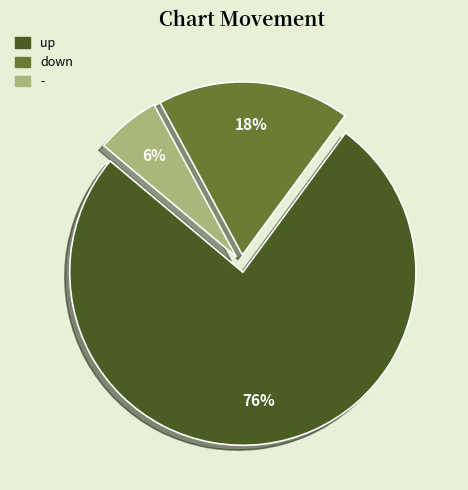

Does any single category account for the majority?

Yes